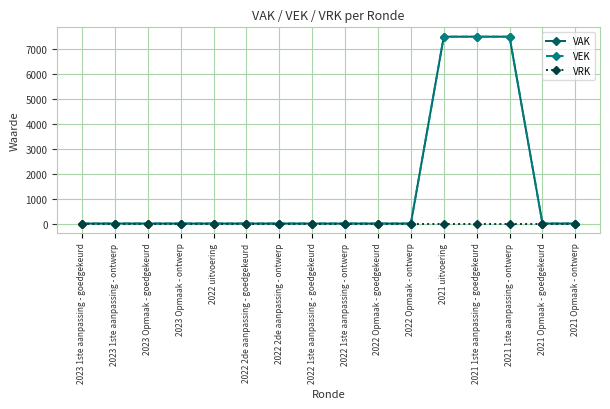

Does the chart have visible grid lines?

Yes